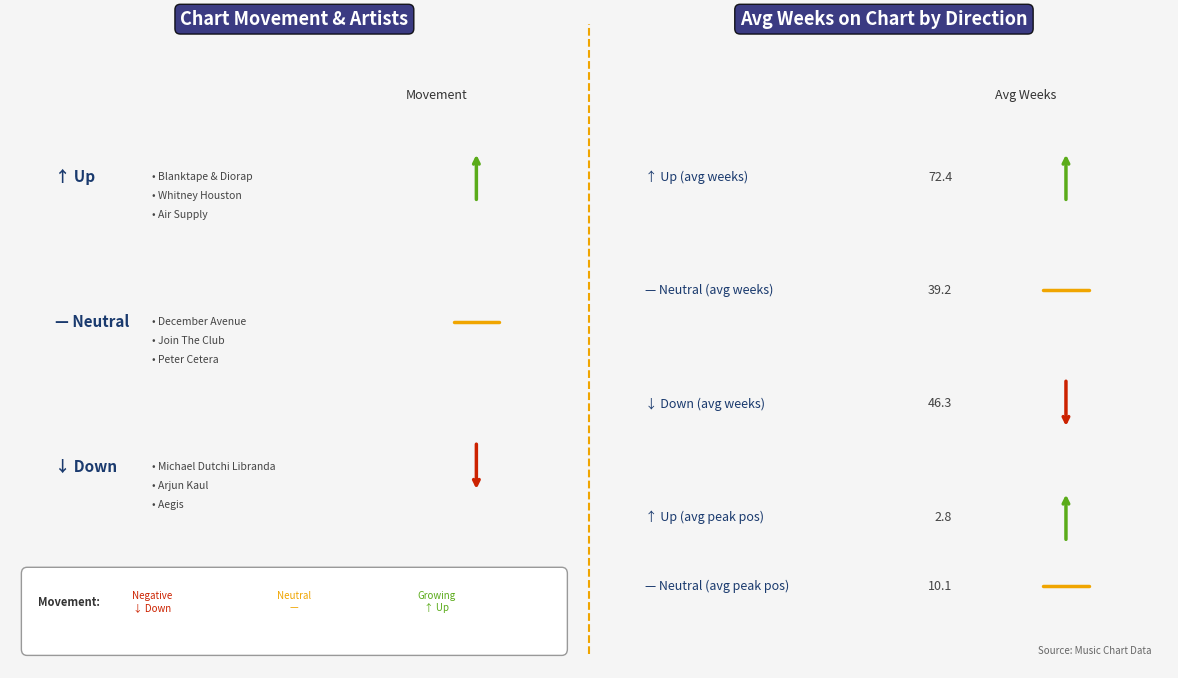

Are the bars horizontal?

No